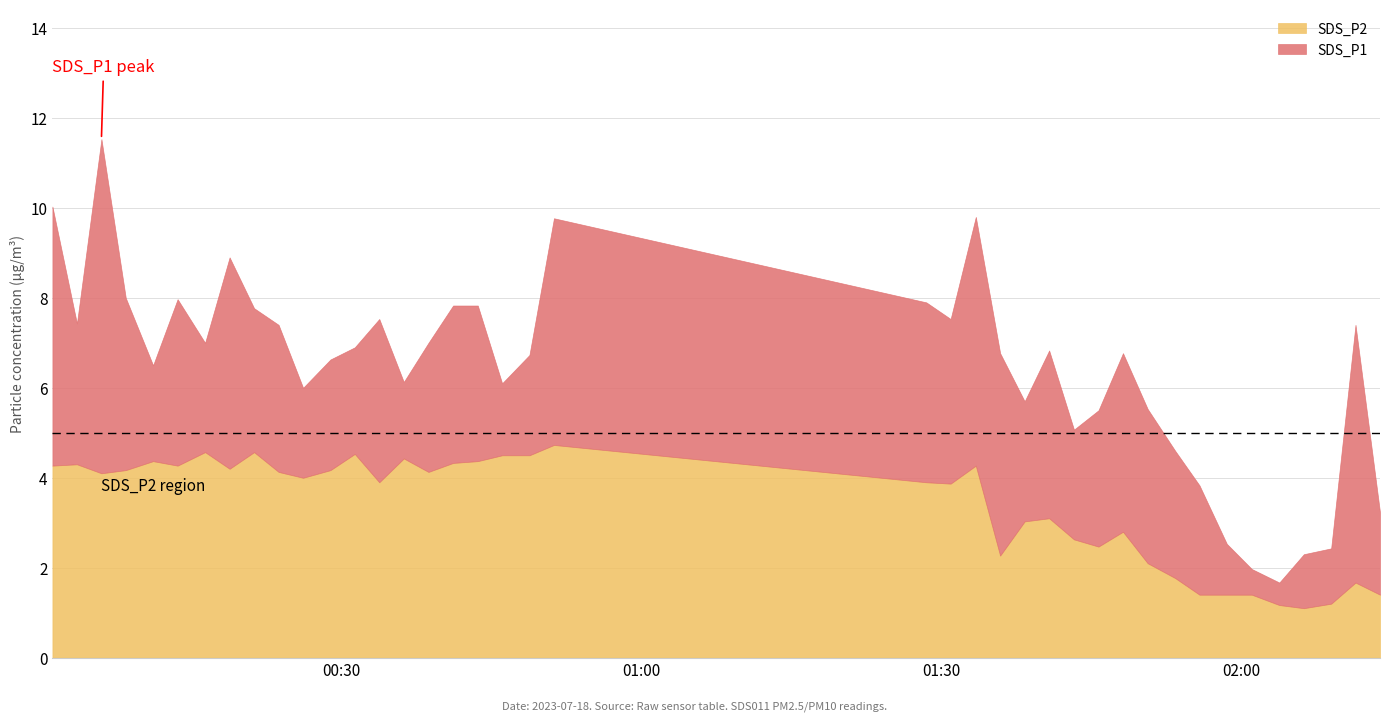

At which category does SDS_P1 reach its first local valley?

2023/07/18 00:03:34